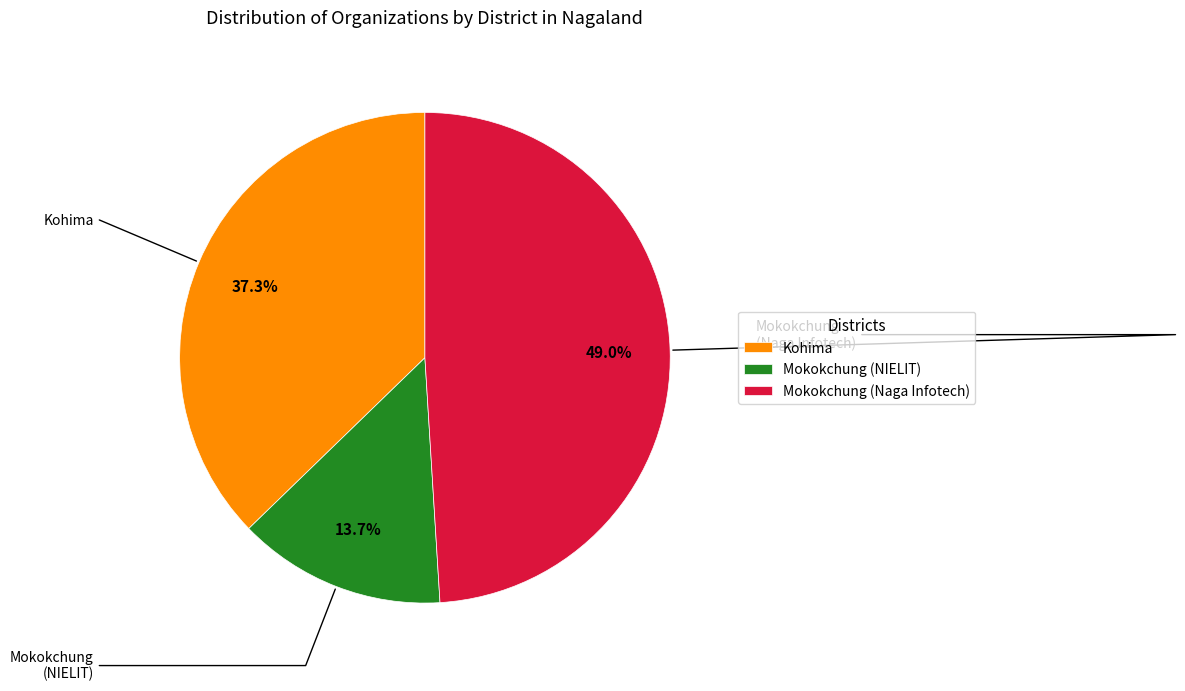

Is there a majority slice in this chart?

No